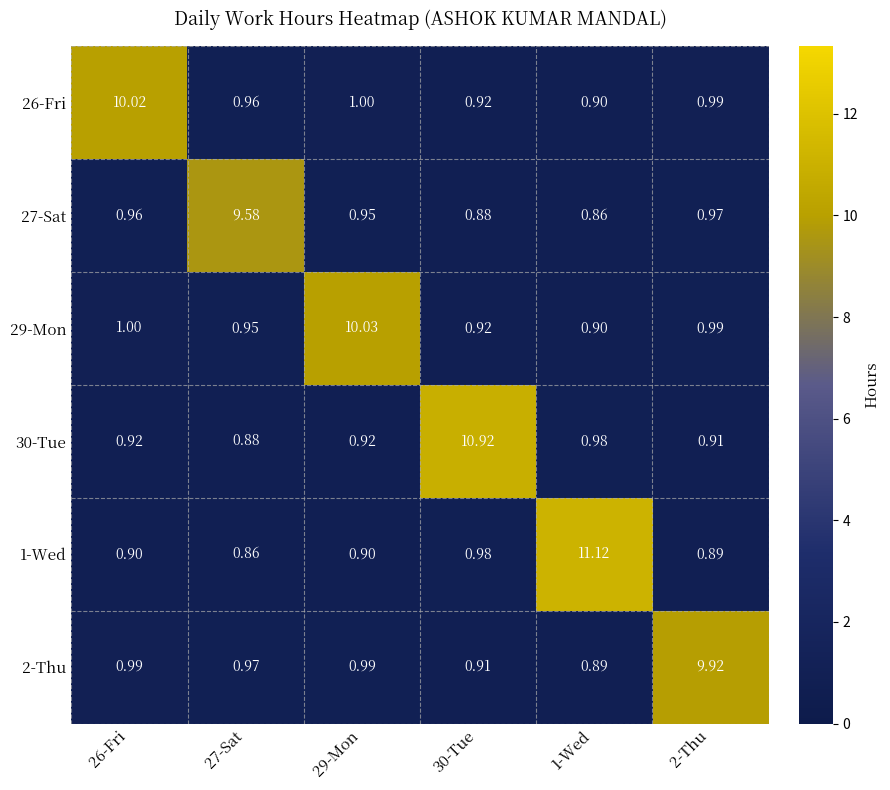

At which category is the sum across all series the highest?

1-Wed